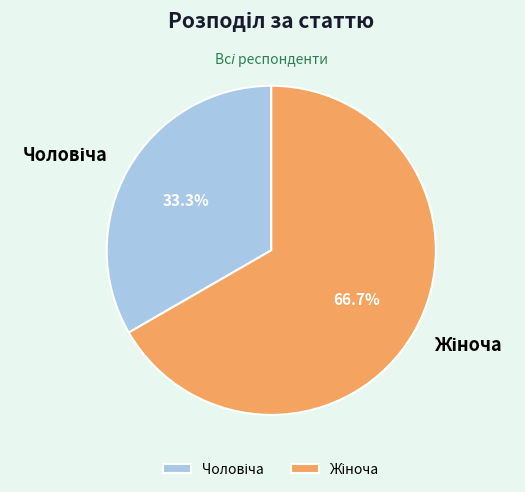

Does Чоловіча account for over 50% of the chart?

No